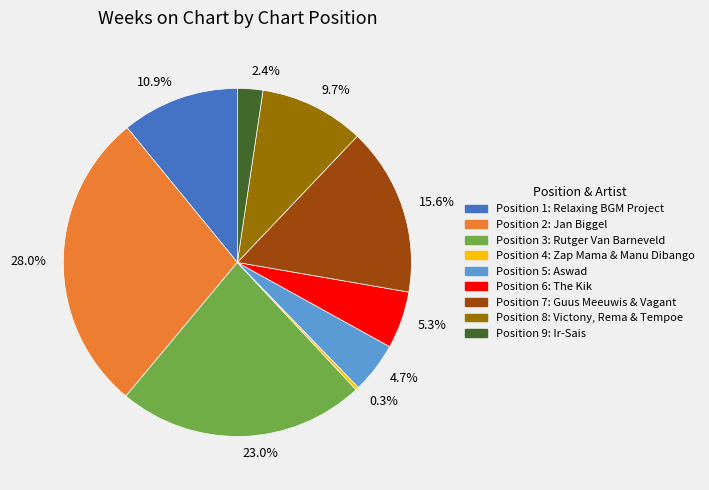

Is there a majority slice in this chart?

No